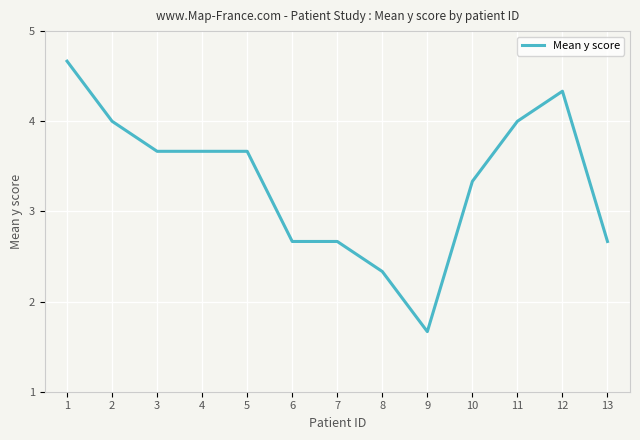

Count the values in the range 2 to 4.

10